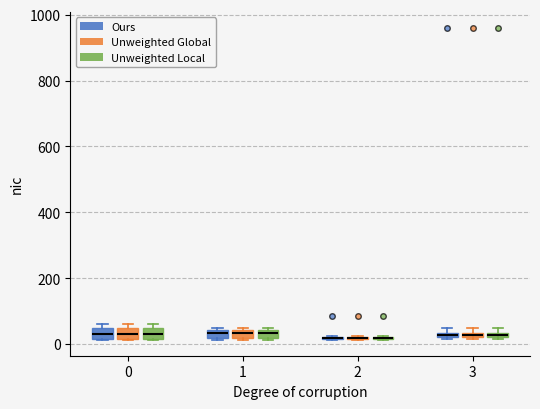

Where is the upper edge of the box for 3 (Unweighted Local) on the y-axis? The values are not printed on the chart, so give them approximately, as read against the axis.

40